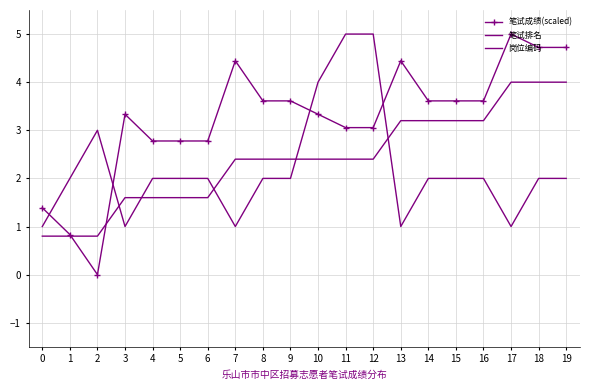

What is the value of the 岗位编码 point at the 8th from the left?

2.4